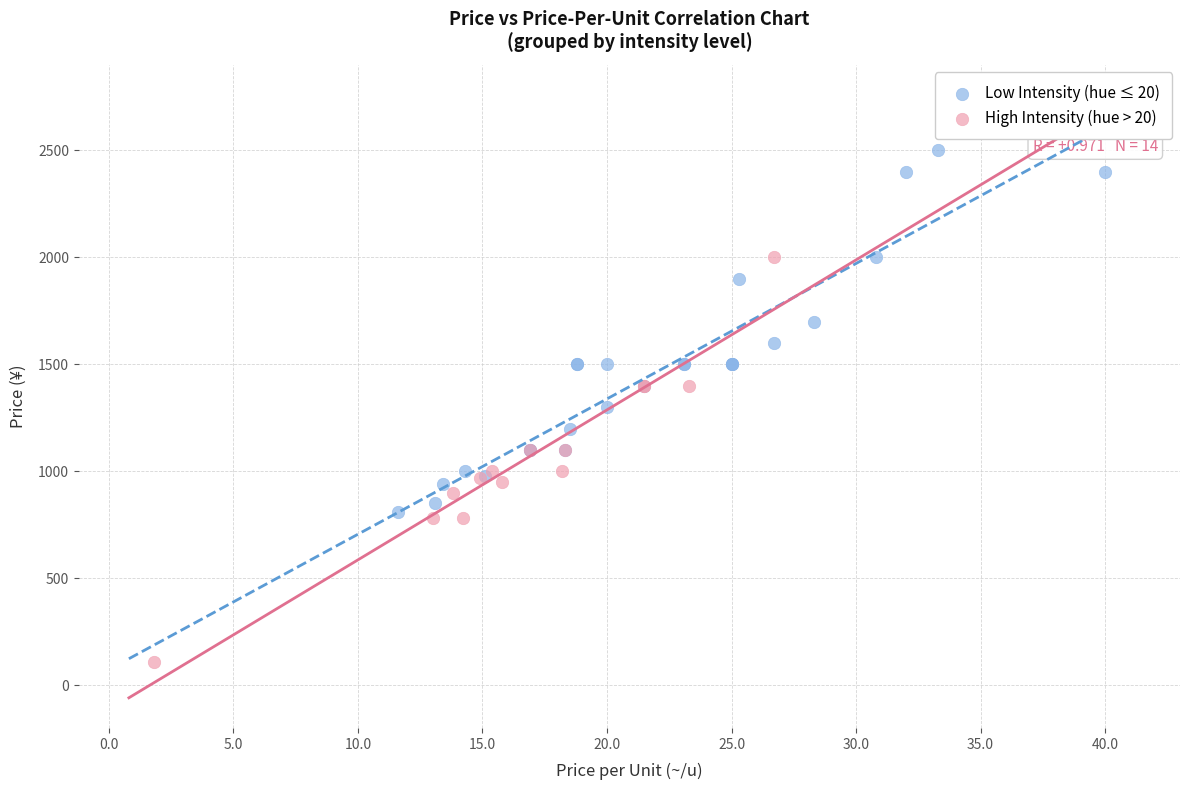

What are all the series names shown in the legend?

Low Intensity (hue ≤ 20), High Intensity (hue > 20)